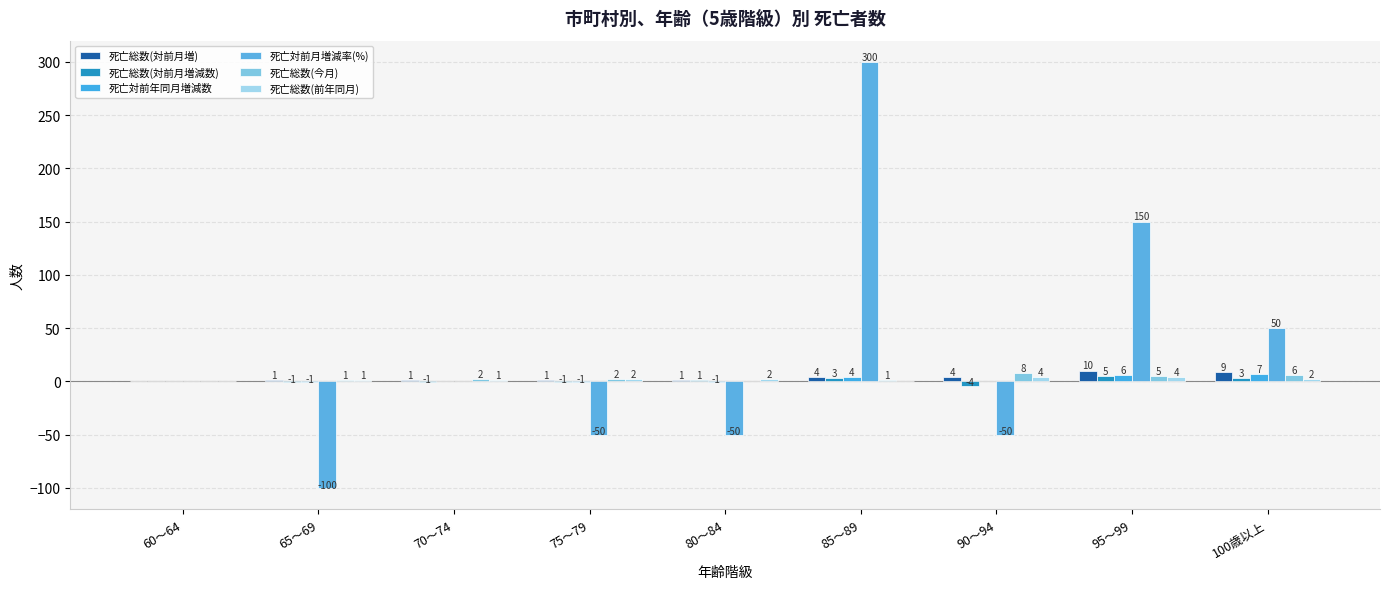

Which series changed the most between 70～74 and 80～84?

死亡対前月増減率(%)